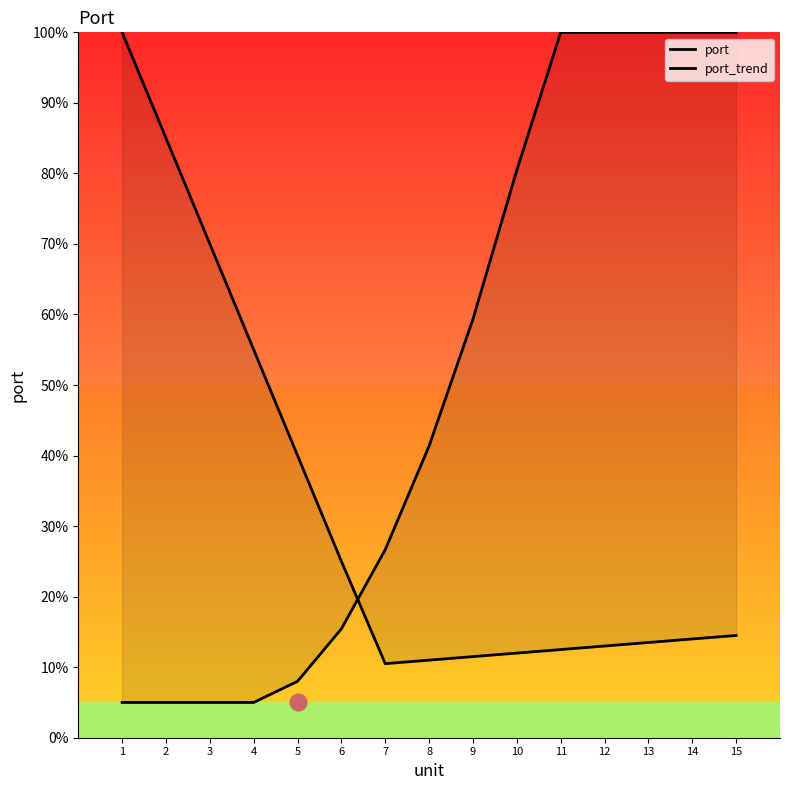

How many intersections are there between port and port_trend?

1